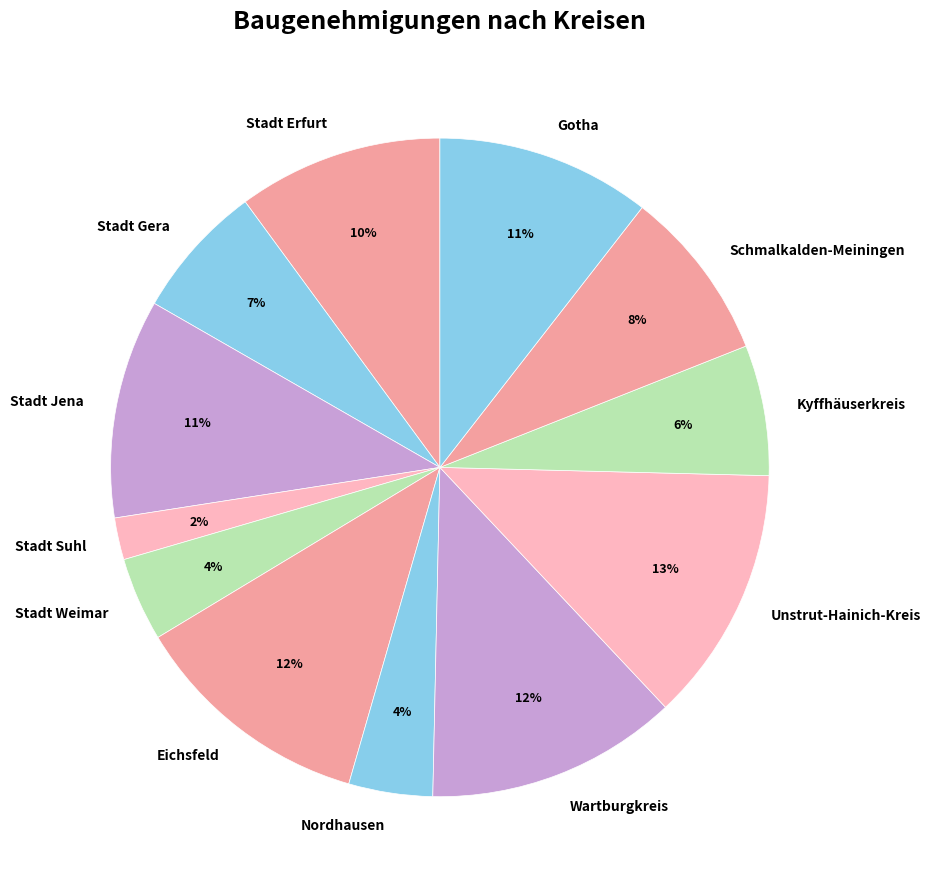

Do Gotha and Kyffhäuserkreis together represent more than half of the pie?

No